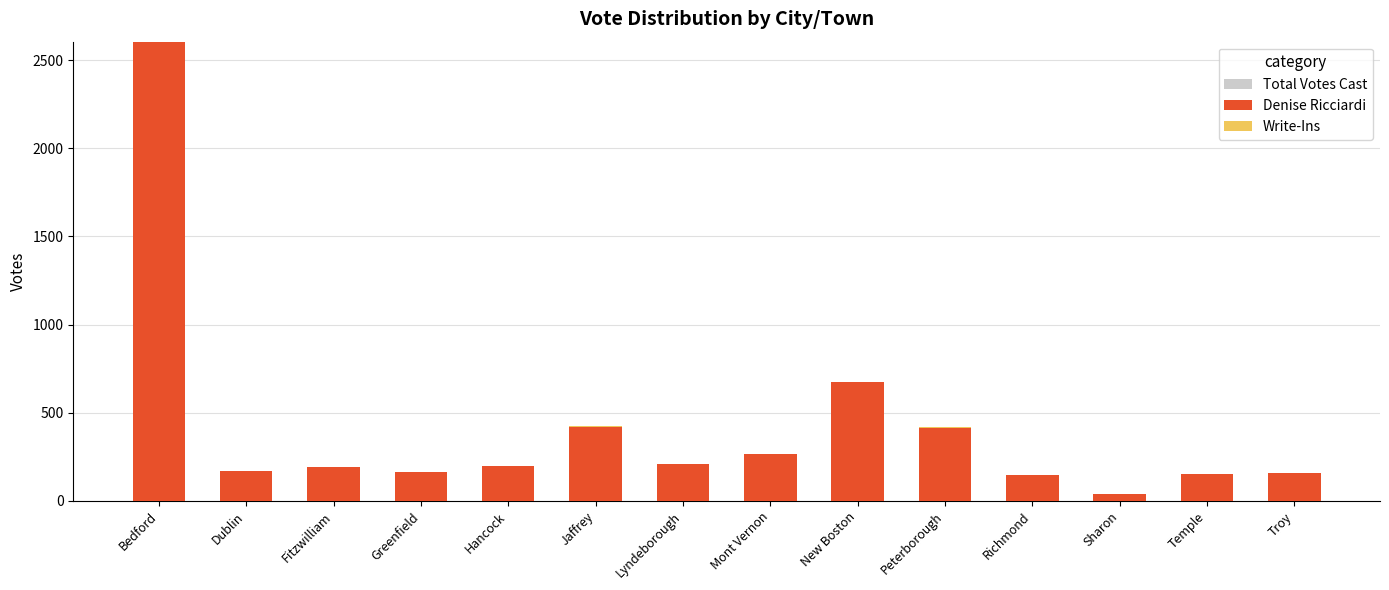

What is the difference between the maximum and minimum values in the Write-Ins series?

6